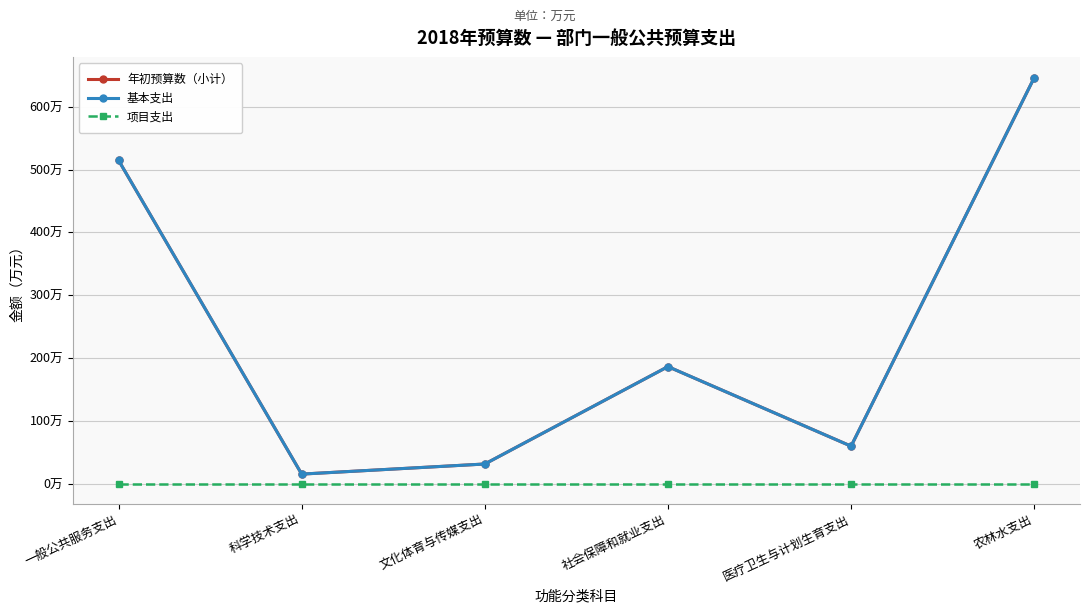

Is this an area chart (filled region under the line)?

No